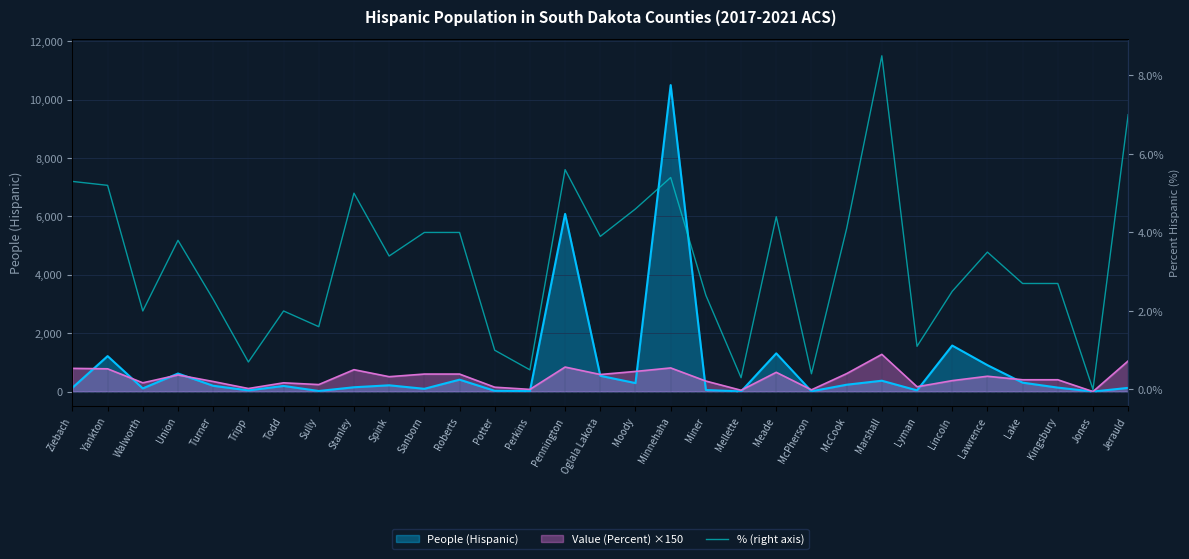

What is the change in value from Sully to Miner?

+0.8